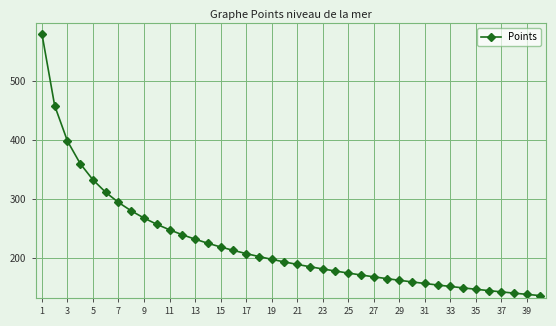

Reading left to right, extract all data points from this chart.

580.9	458.7	398.7	360.4	332.8	311.6	294.5	280.2	268.0	257.4	248.0	239.6	232.1	225.2	218.9	213.1	207.7	202.6	197.9	193.5	189.3	185.3	181.6	178.0	174.6	171.3	168.2	165.2	162.3	159.6	156.9	154.3	151.8	149.4	147.1	144.8	142.6	140.5	138.4	136.4